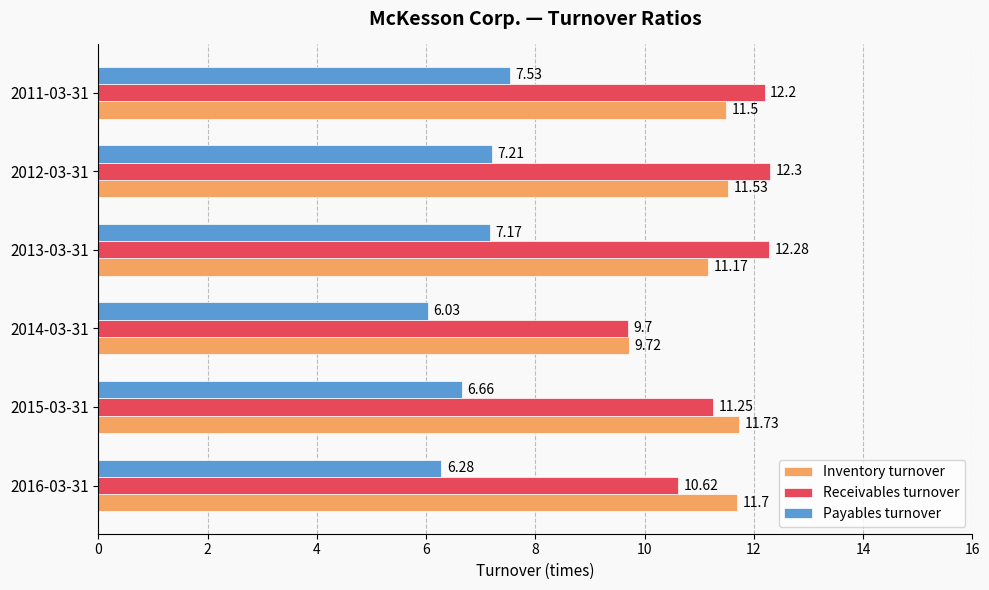

List the series in order of their peak value, highest first.

Receivables turnover, Inventory turnover, Payables turnover